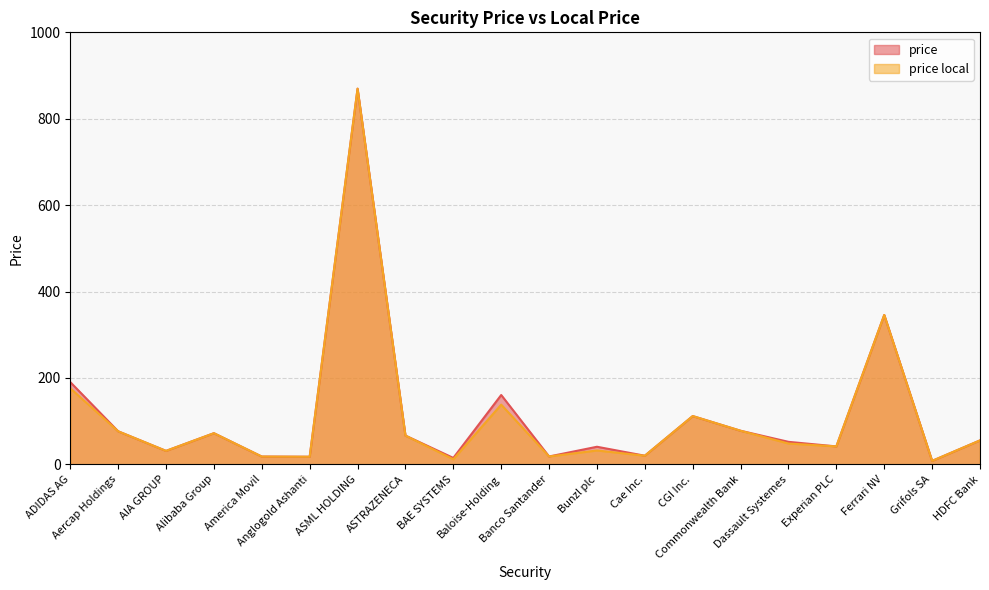

The price local series shows 32.4 at Baloise-Holding. True or false?

False